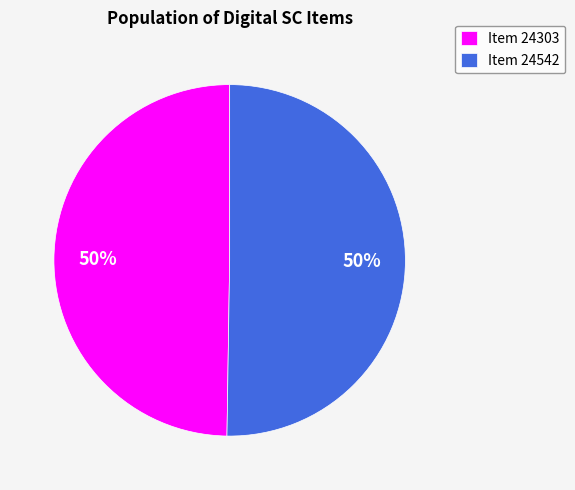

Do Item 24303 and Item 24542 together represent more than half of the pie?

Yes